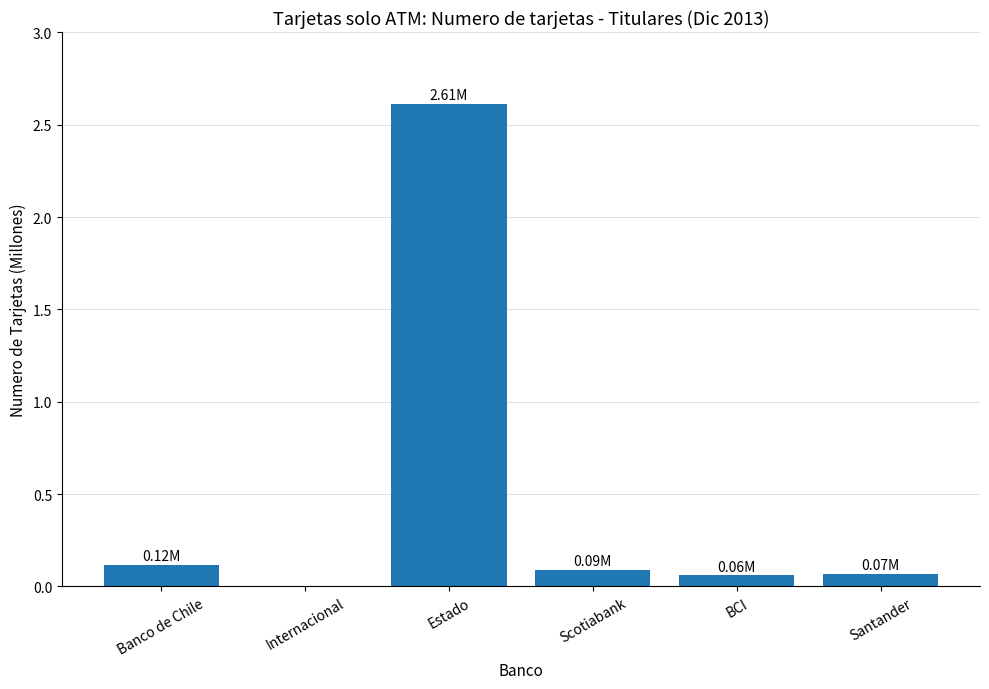

What is the sum of all values?

2.9